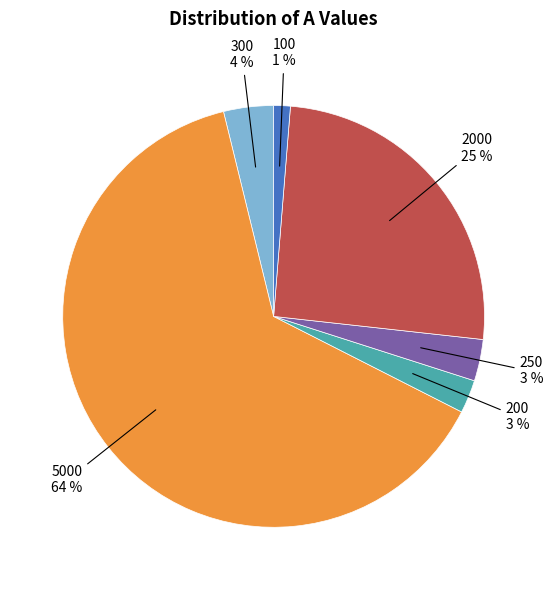

Is there a majority slice in this chart?

Yes